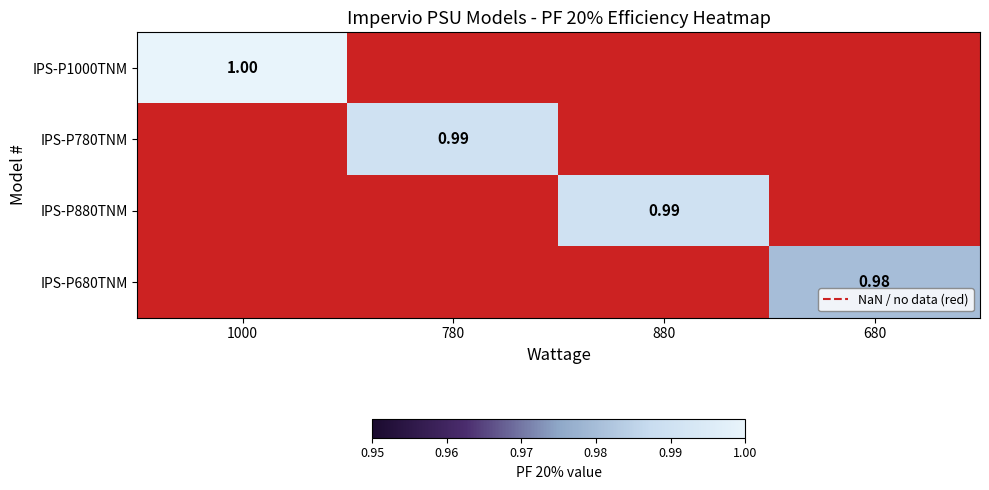

True or false: IPS-P880TNM has a value of 1.0 at 880.

True